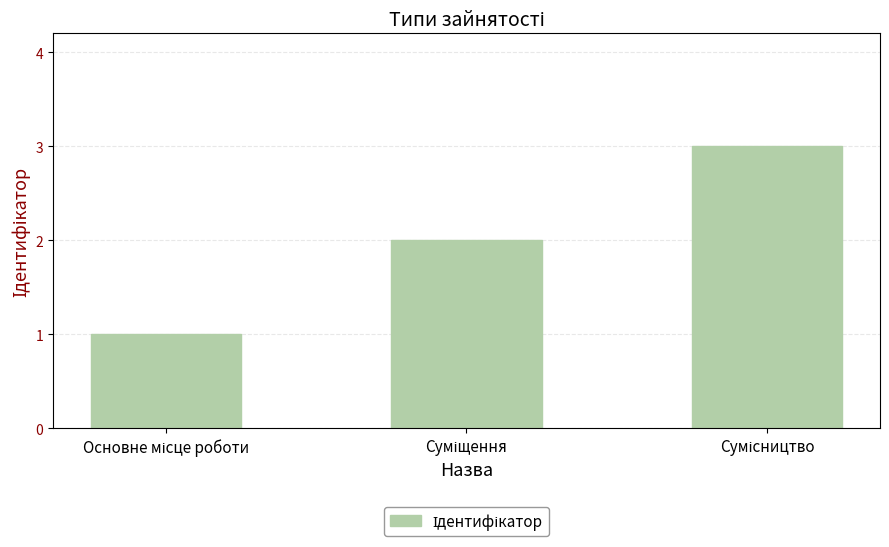

Reading left to right, list all the values displayed in this chart.

1	2	3